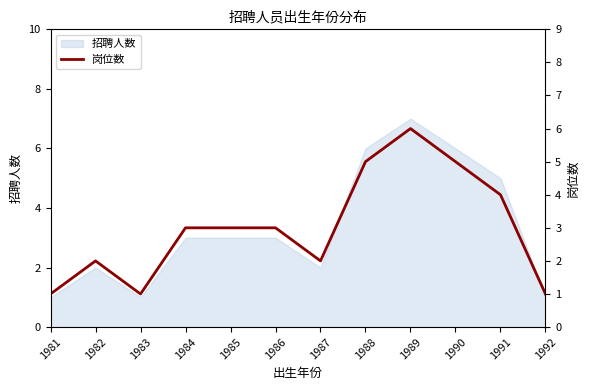

At which category does the chart reach its minimum across all series?

1981